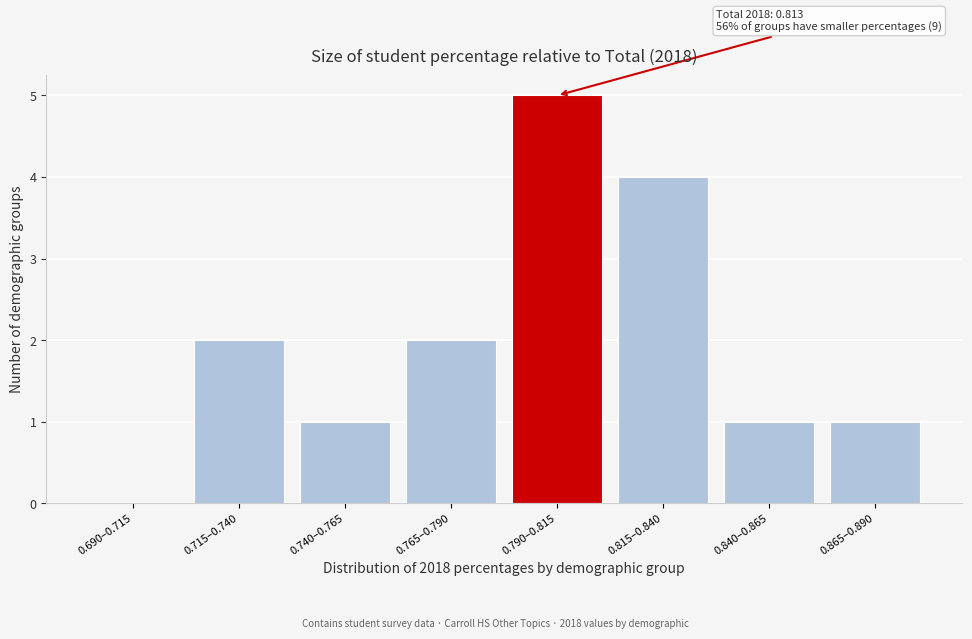

Reading right to left, transcribe all the data shown in this chart.

0.865–0.890=1	0.840–0.865=1	0.815–0.840=4	0.790–0.815=5	0.765–0.790=2	0.740–0.765=1	0.715–0.740=2	0.690–0.715=0